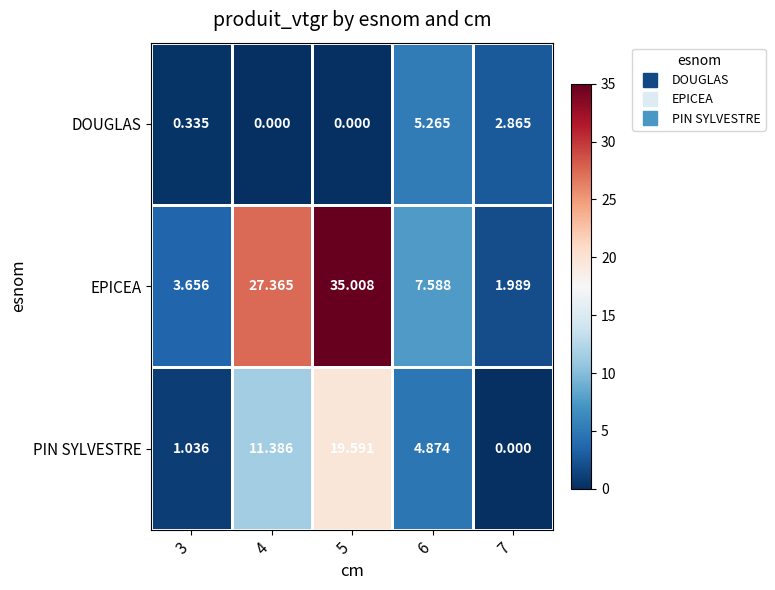

Which series has the largest range (max minus min)?

EPICEA